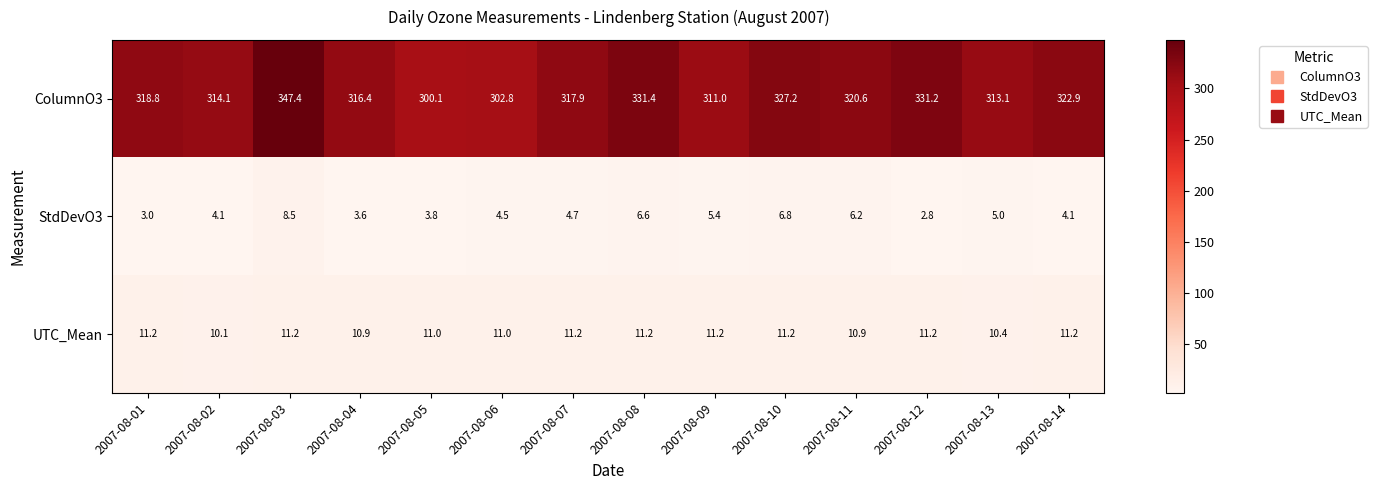

The value of StdDevO3 at 2007-08-11 is 8.2. True or false?

False